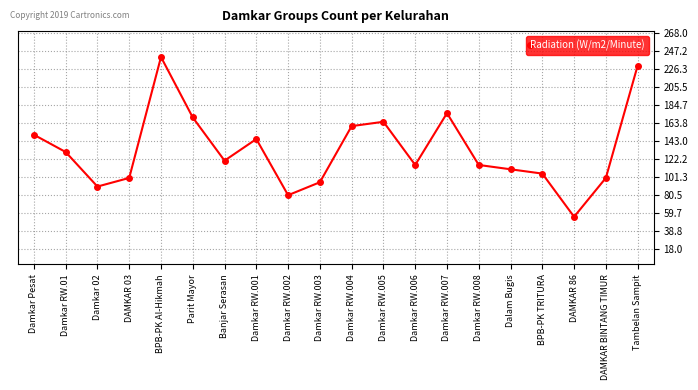

What is the sum of all values?

2650